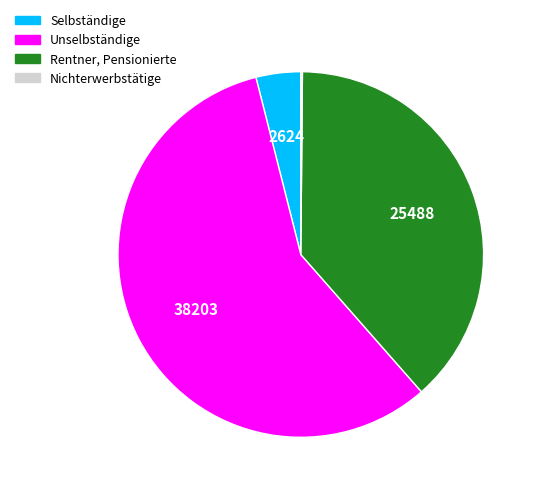

What is the largest slice in the pie chart?

Unselbständige